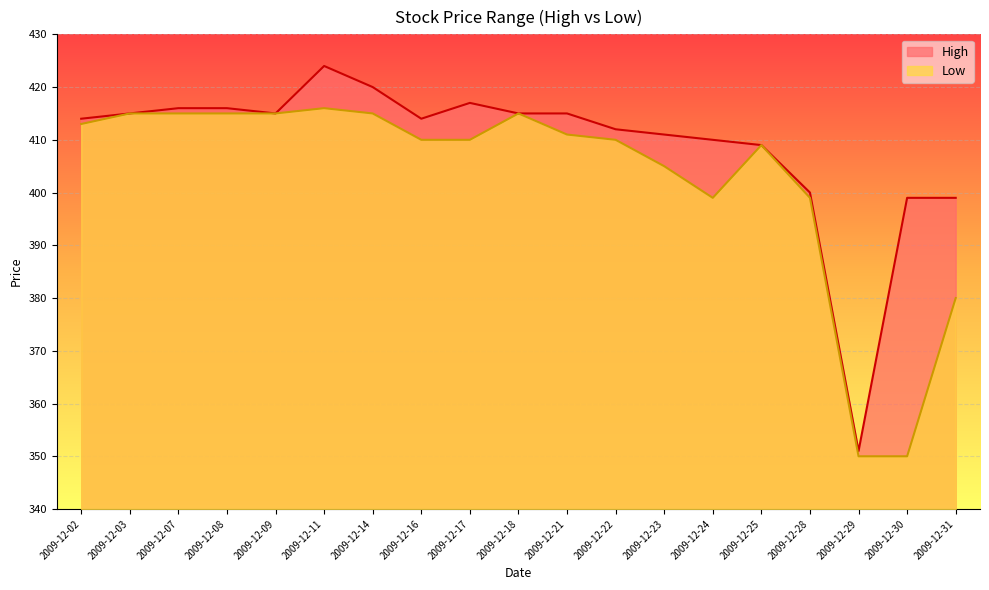

At which category is the sum across all series the highest?

2009-12-11